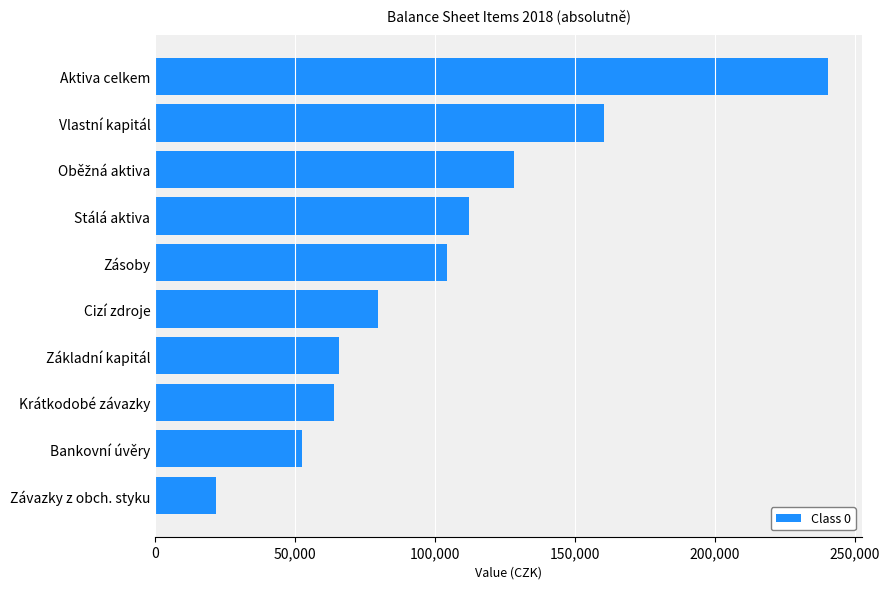

Which has a higher value, Stálá aktiva or Základní kapitál?

Stálá aktiva